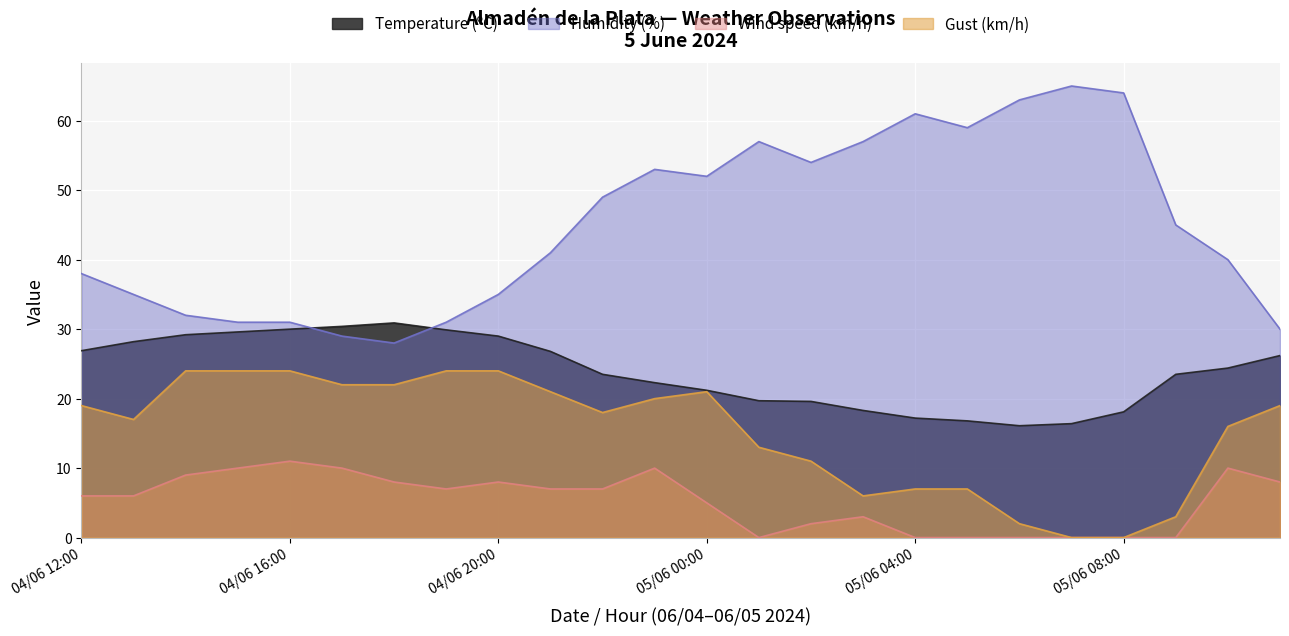

What value does the Gust (km/h) series have at 04/06 12:00?

19.0